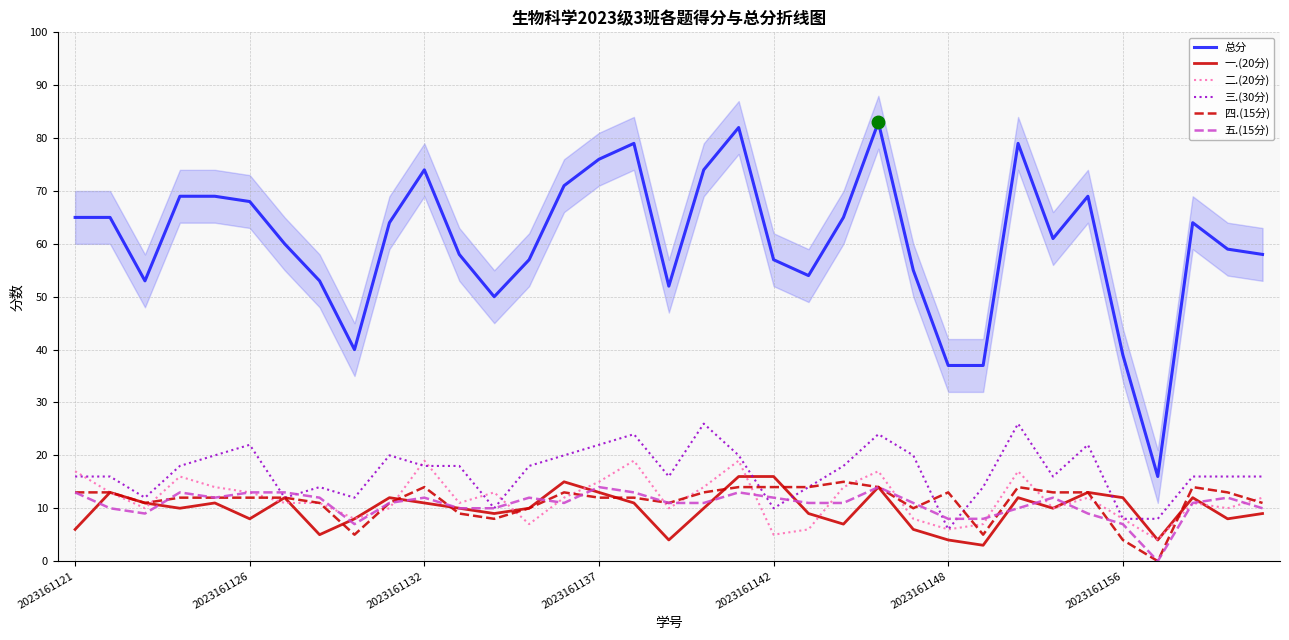

True or false: 总分 and 三.(30分) cross at least once.

False